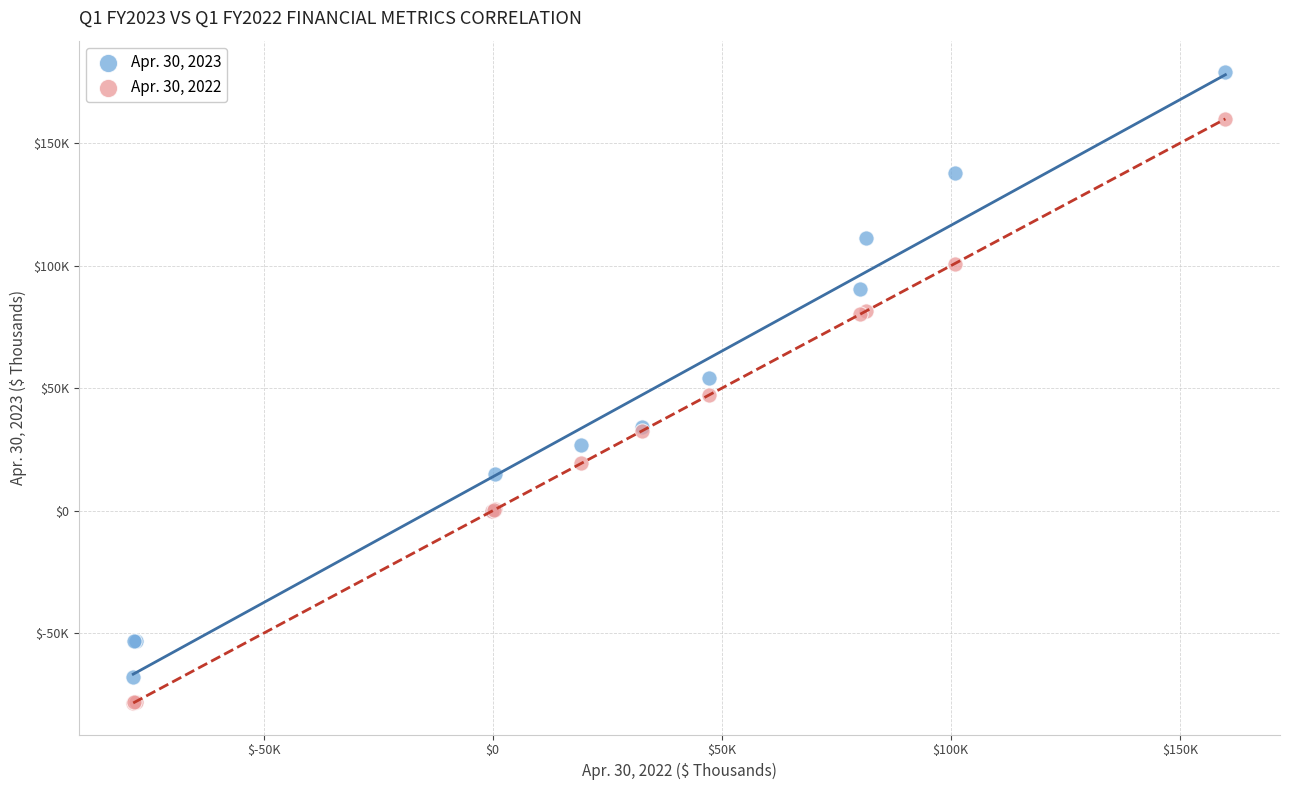

What are all the series names shown in the legend?

Apr. 30, 2023, Apr. 30, 2022